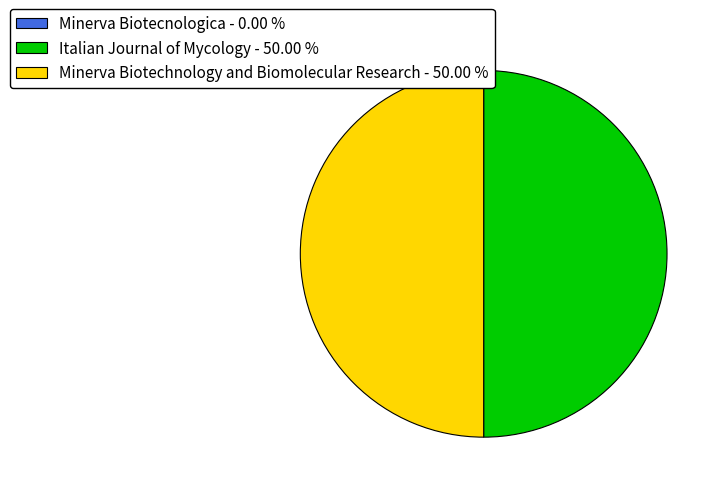

Combined, do Minerva Biotechnology and Biomolecular Research - 50.00 % and Italian Journal of Mycology - 50.00 % account for over 50%?

Yes